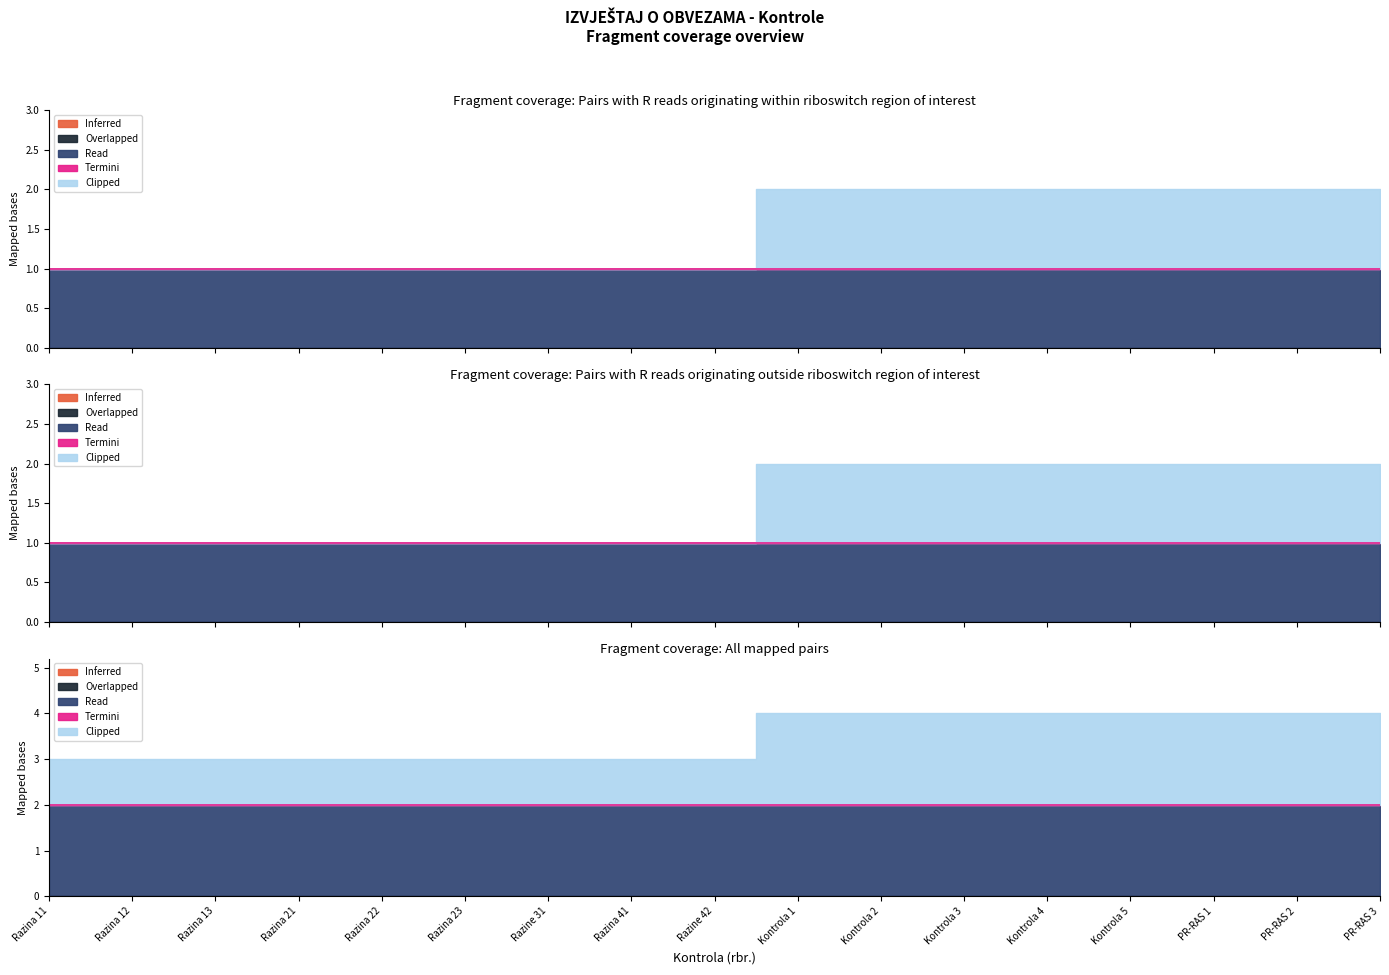

True or false: Clipped and Termini intersect in this chart.

False